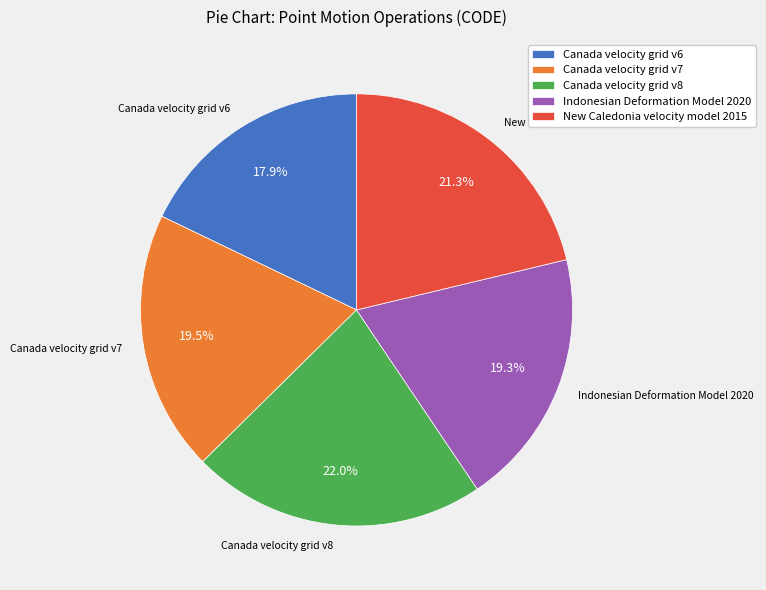

Which slice is the largest?

Canada velocity grid v8